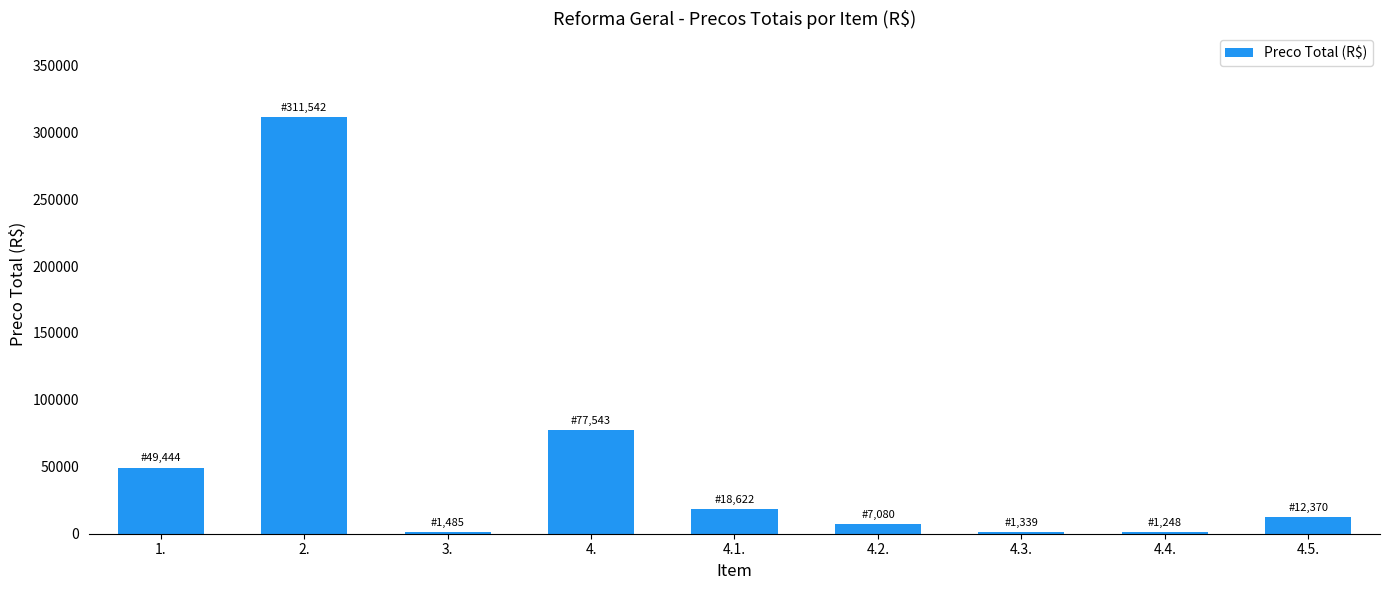

Between 2. and 4., which is larger?

2.